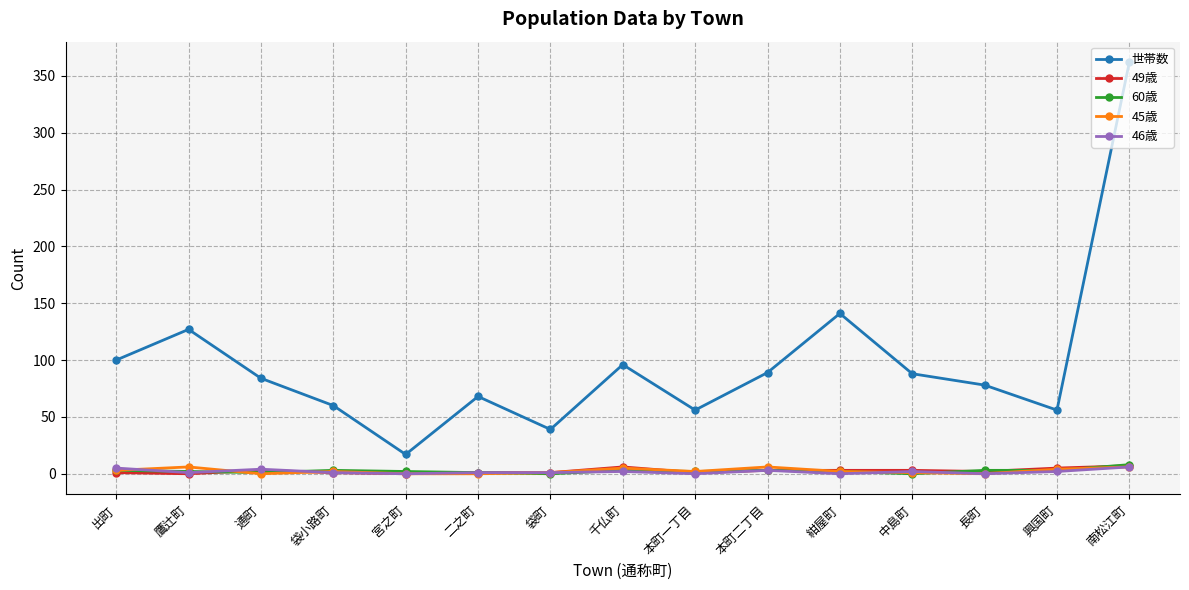

Which series has the largest range (max minus min)?

世帯数